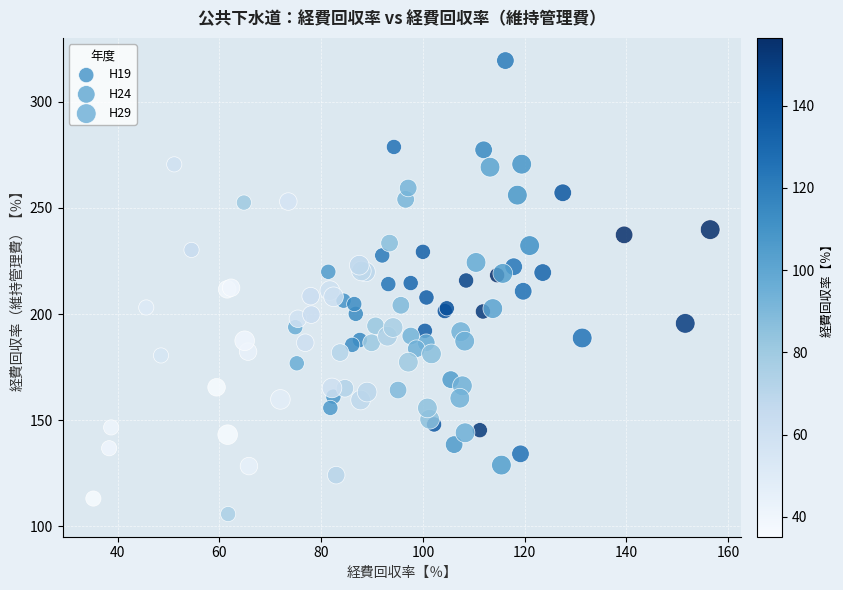

Which series has the widest spread of Y values?

H24